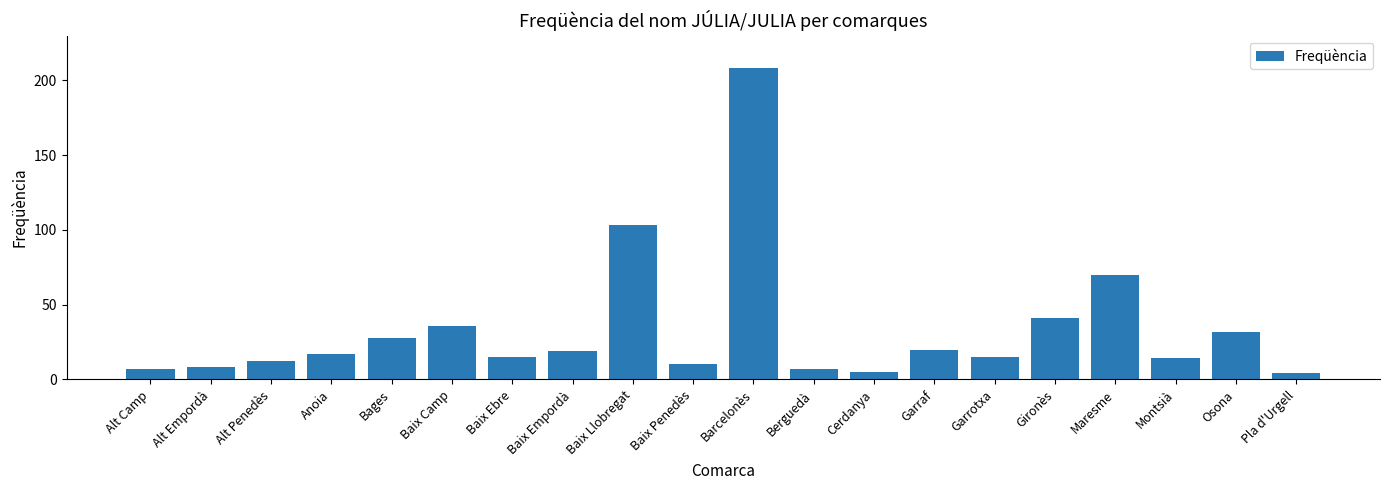

What is the greatest value displayed?

208